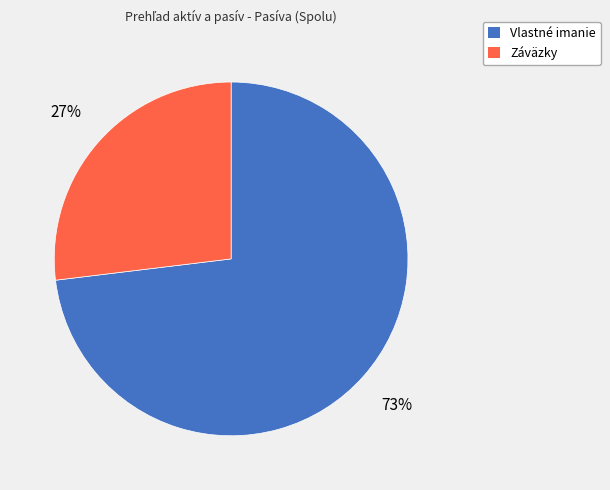

Is the sum of Záväzky and Vlastné imanie greater than half?

Yes